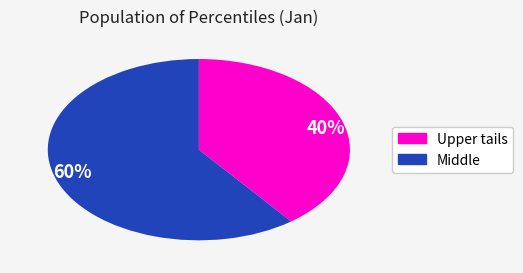

How many slices are in this pie chart?

2